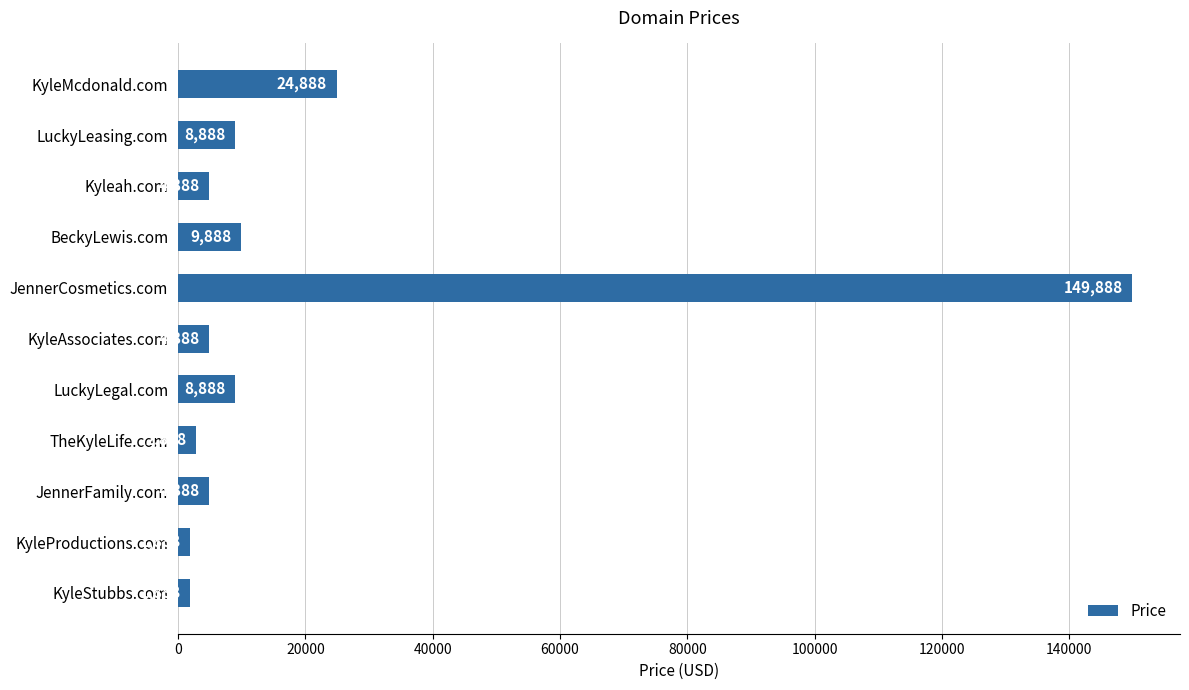

What is the label of the 3rd bar from the top?

Kyleah.com